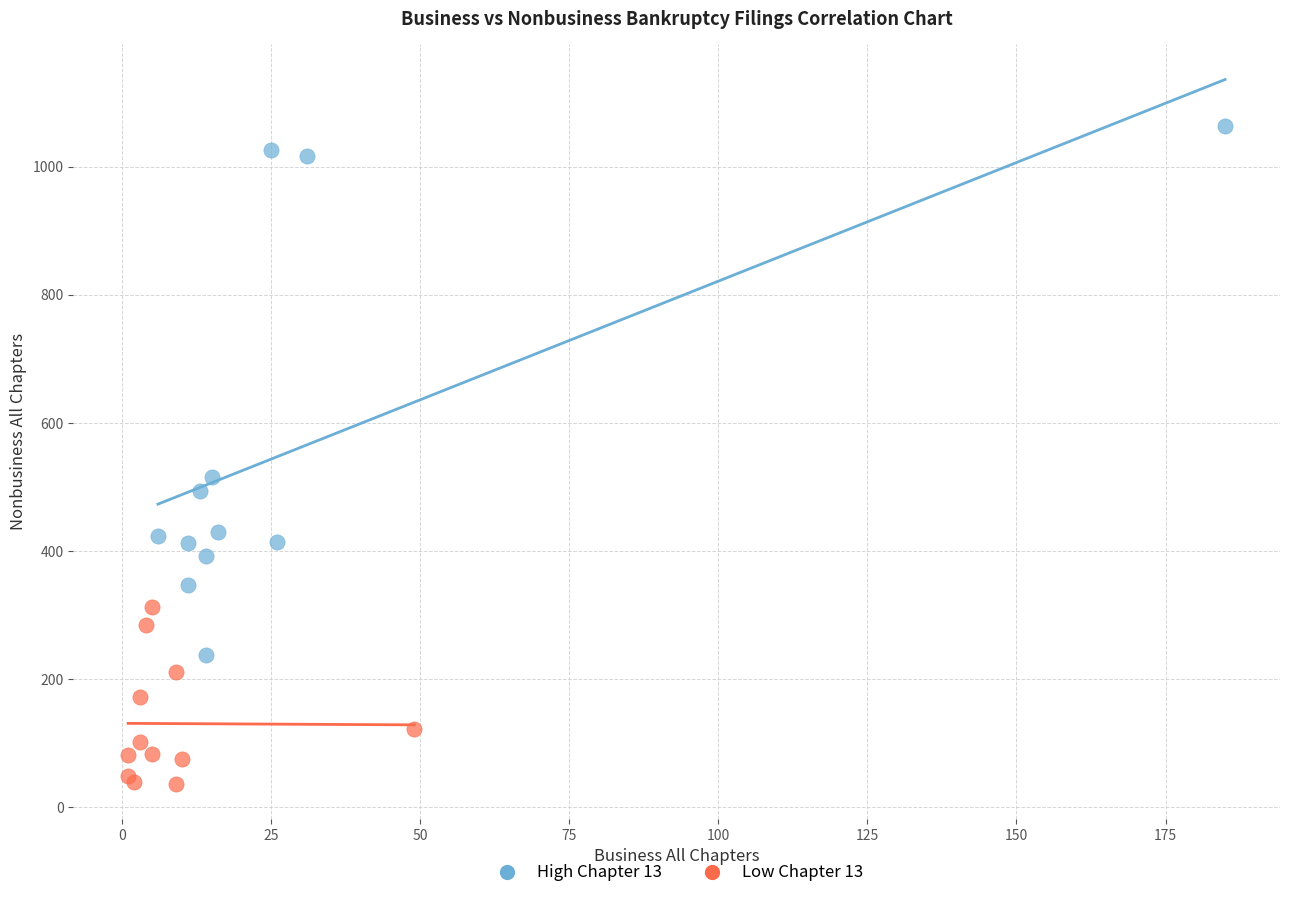

Which series contains the highest Y value?

High Chapter 13